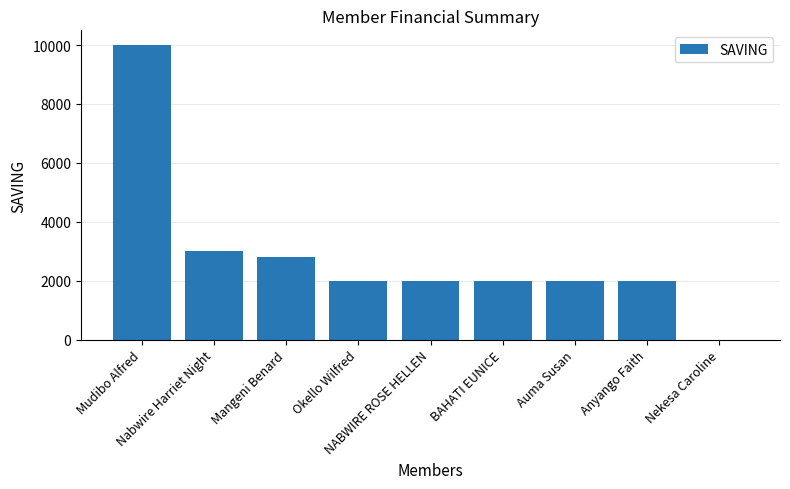

Between Nekesa Caroline and Okello Wilfred, which is larger?

Okello Wilfred